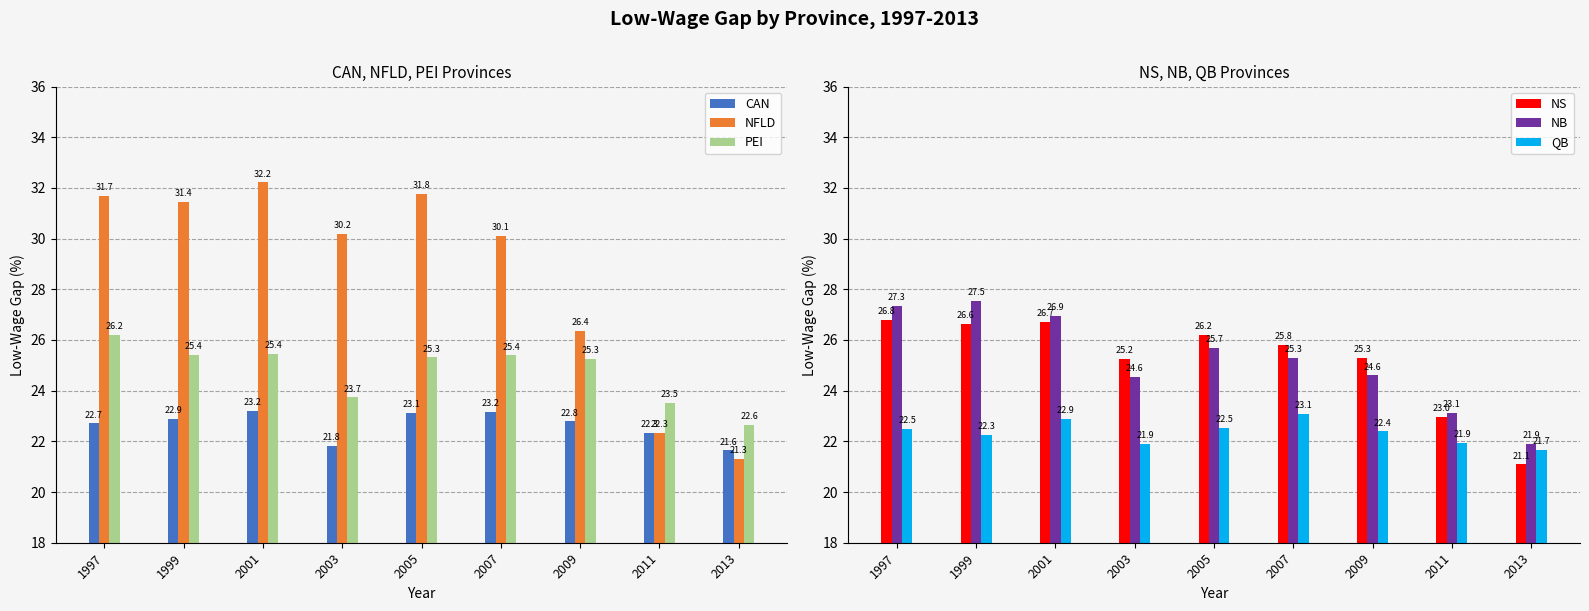

What is the total value across all series at 2007?

152.8